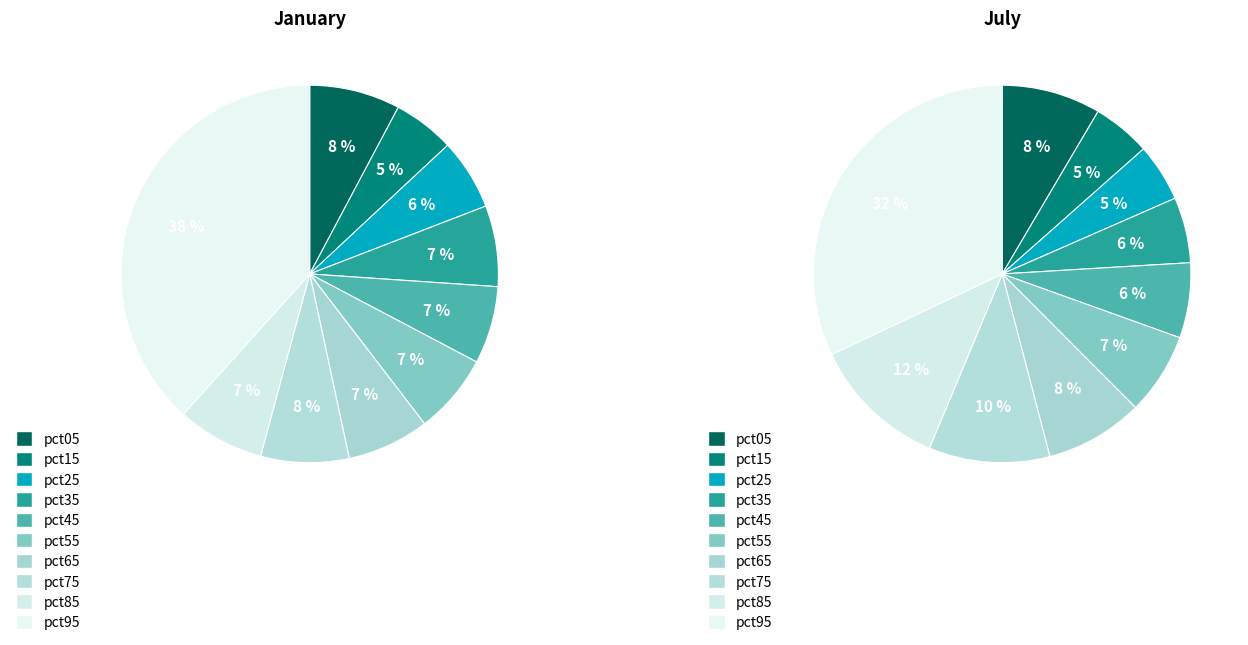

To the nearest percent, what portion does jan_values represent?

8%